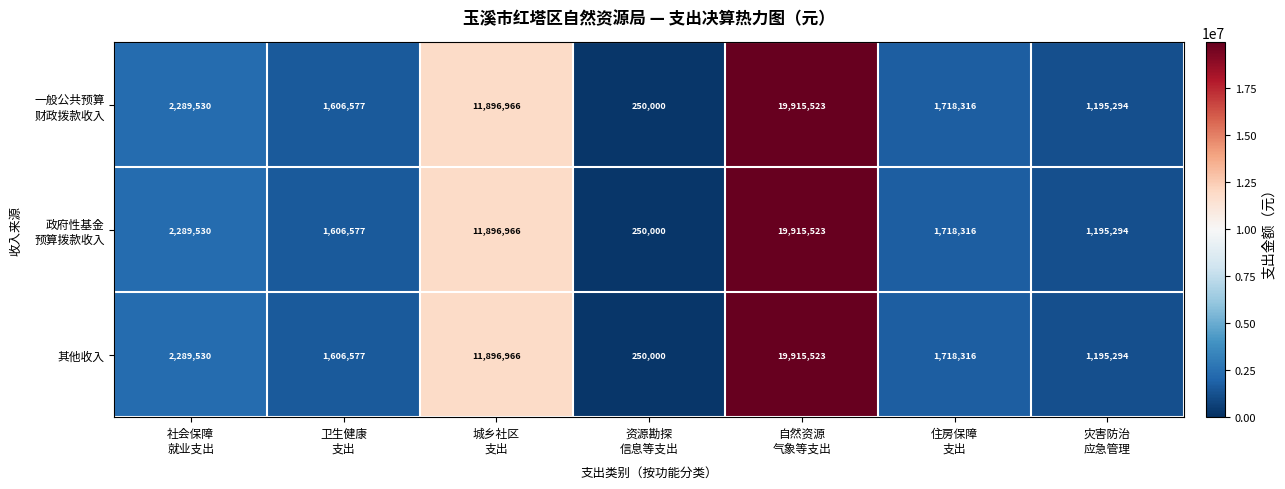

What is the greatest value displayed?

19915523